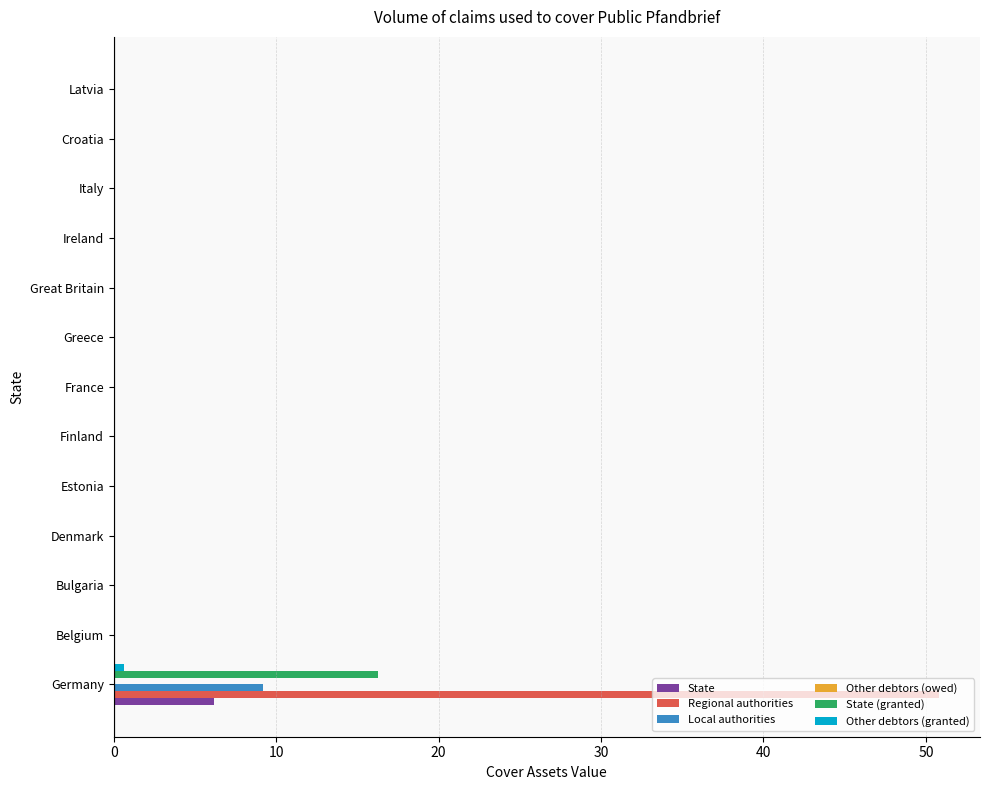

Which category has the highest value across all series?

Germany